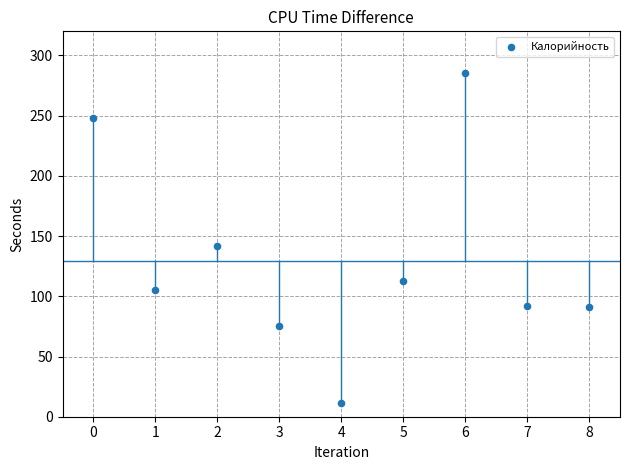

What is the average Y value?

129